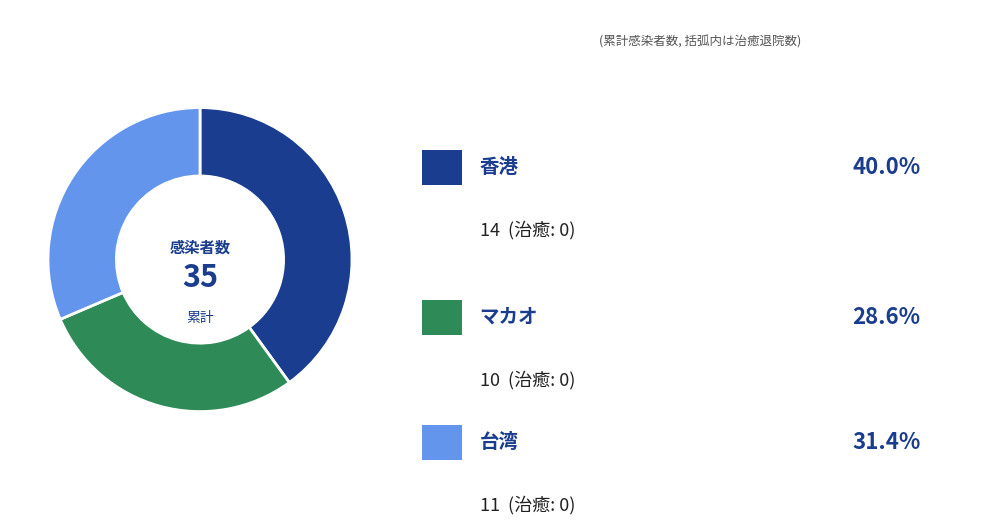

Is there any slice that represents more than half of the pie?

No